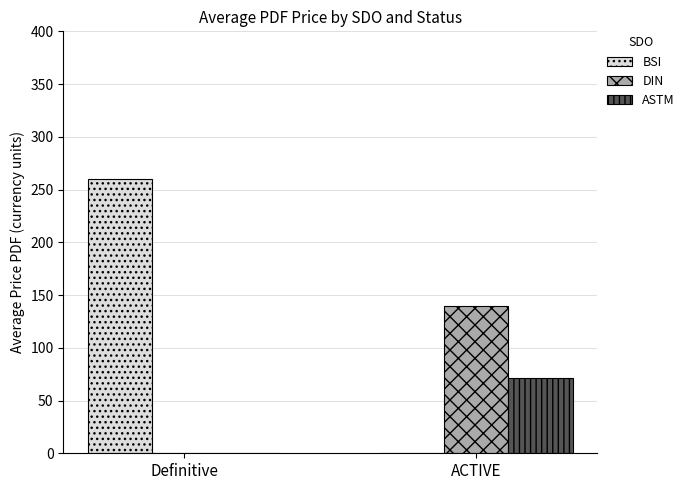

What is the average value of the ASTM series?

35.7